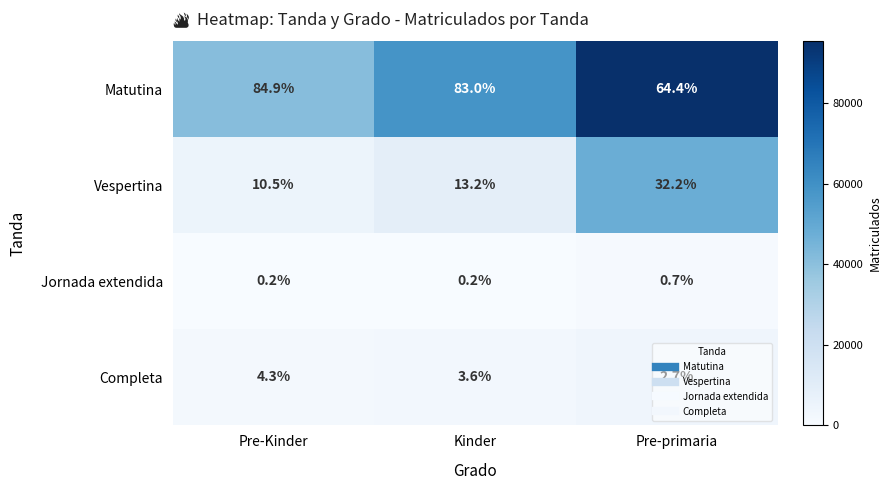

What is the minimum value shown in the chart?

94